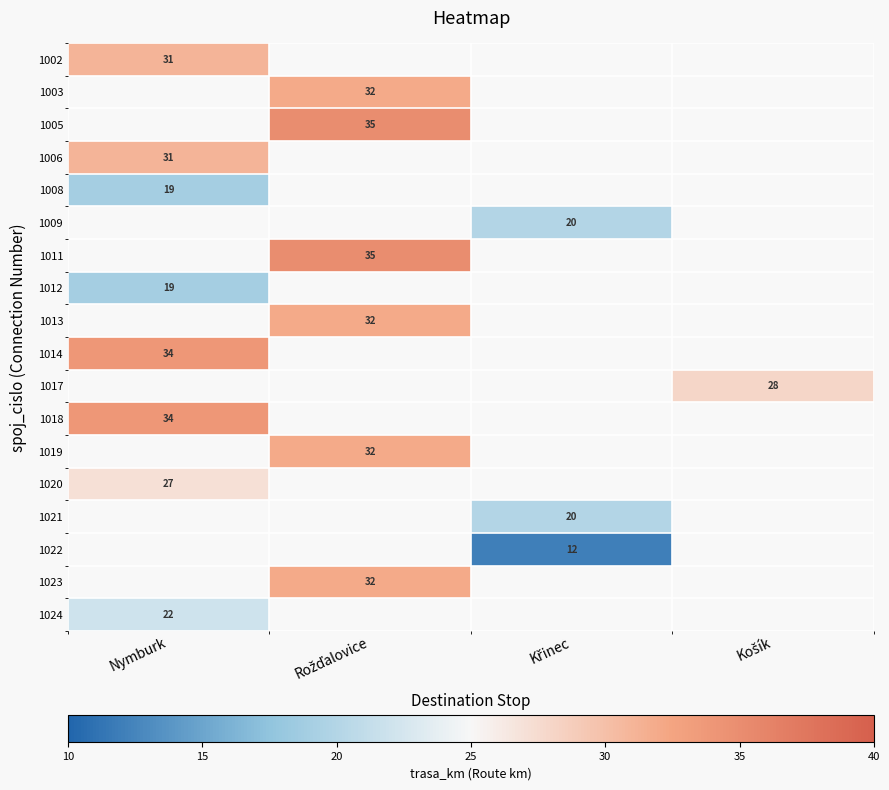

True or false: 1014 has a value of 34 at Nymburk.

True